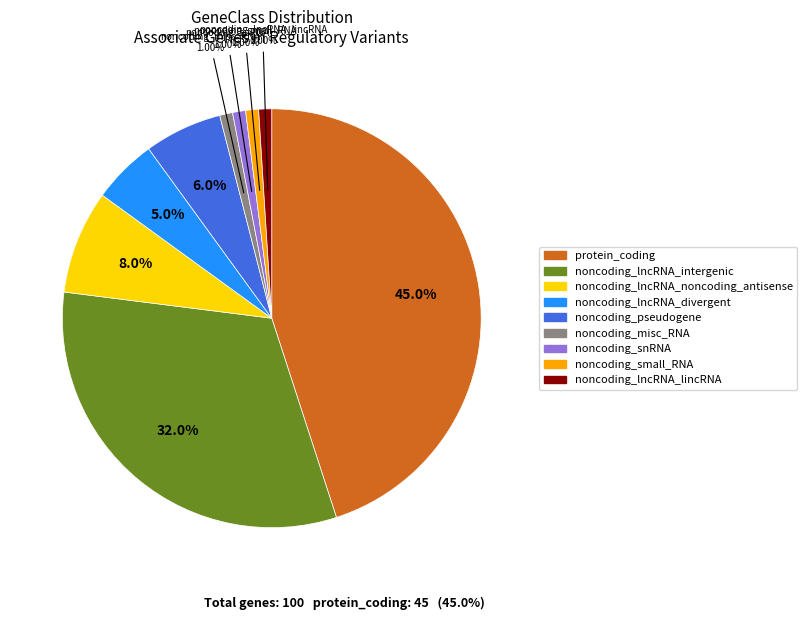

What is the largest slice in the pie chart?

protein_coding